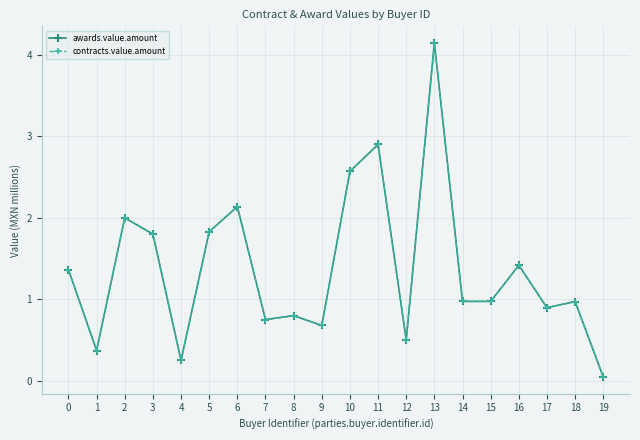

In awards.value.amount, how many points are lower than both neighbors (excluding endpoints)?

6